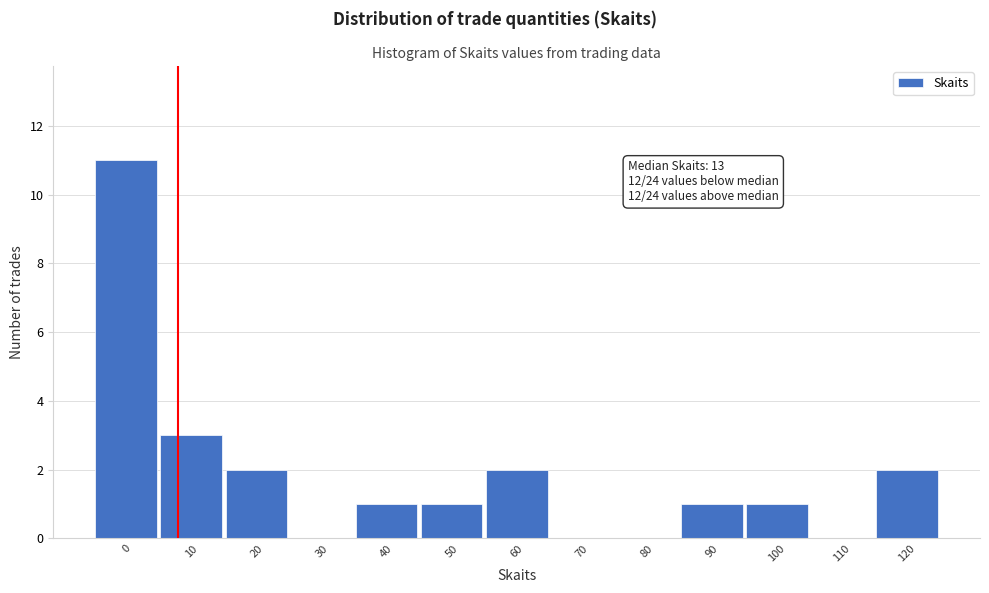

Reading left to right, what are all the values shown in this chart?

0=11	10=3	20=2	30=0	40=1	50=1	60=2	70=0	80=0	90=1	100=1	110=0	120=2